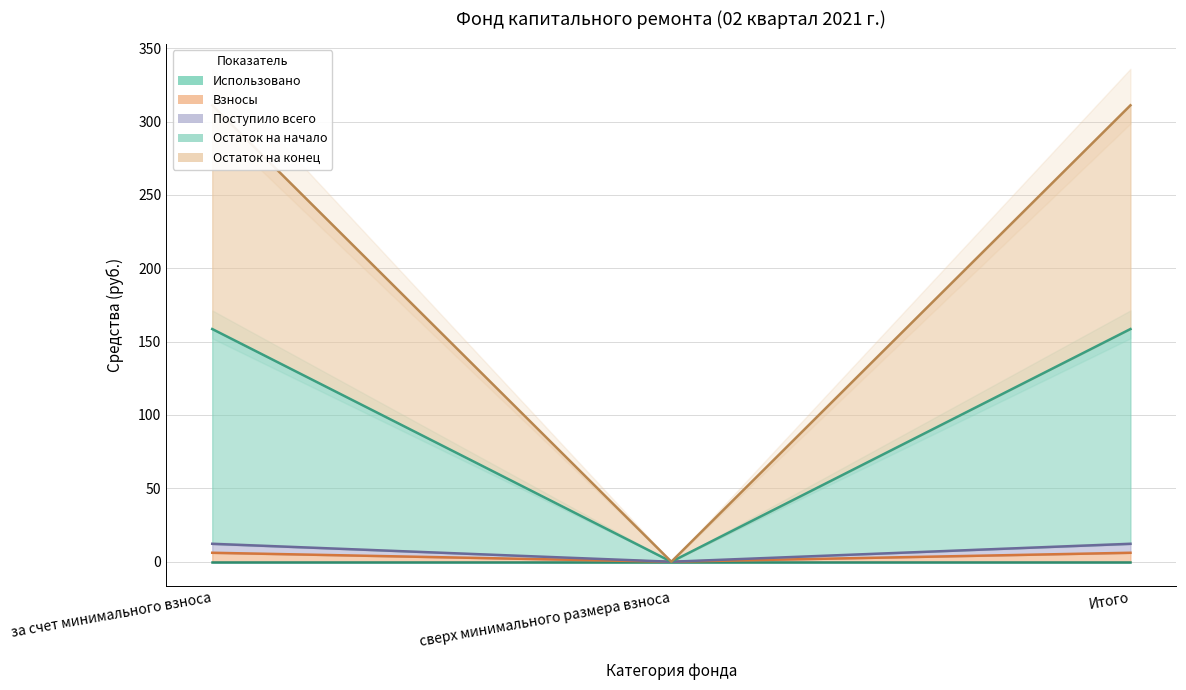

The Остаток на начало series shows 6.1 at за счет минимального взноса. True or false?

True